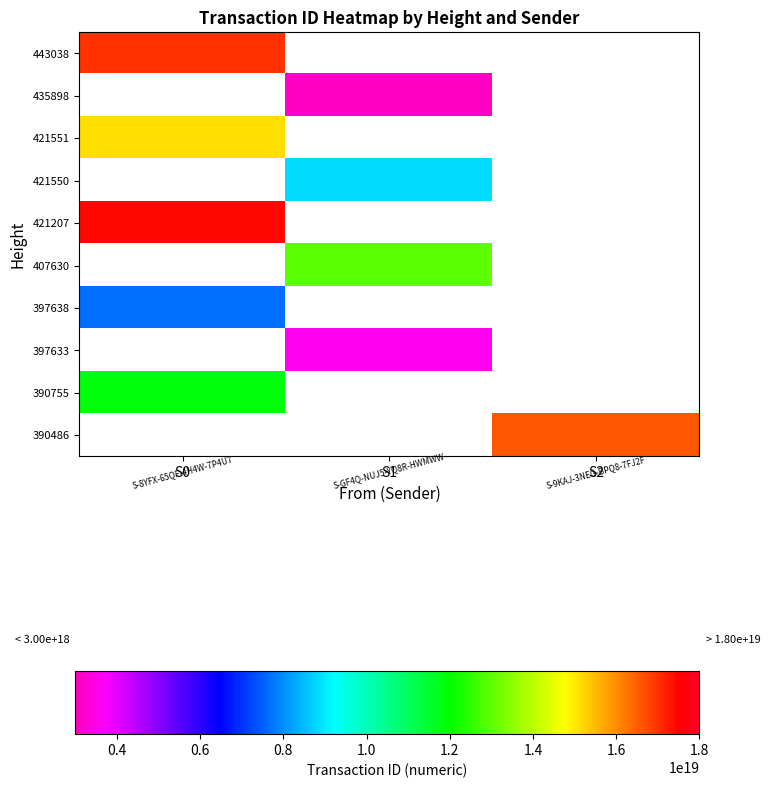

What is the spread (max minus min) of values at S0?

9790827969923723264.0